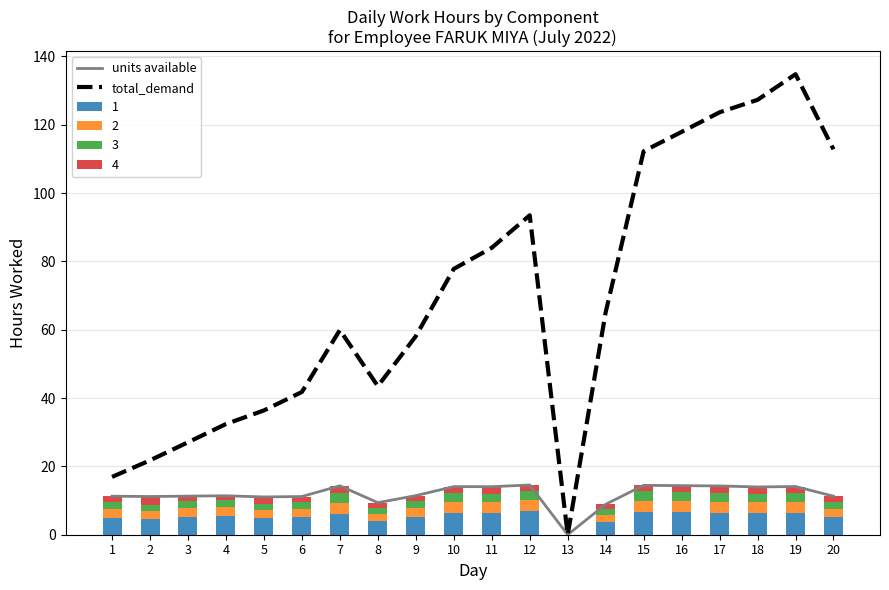

Where is total_demand nearest to the value 67?

14